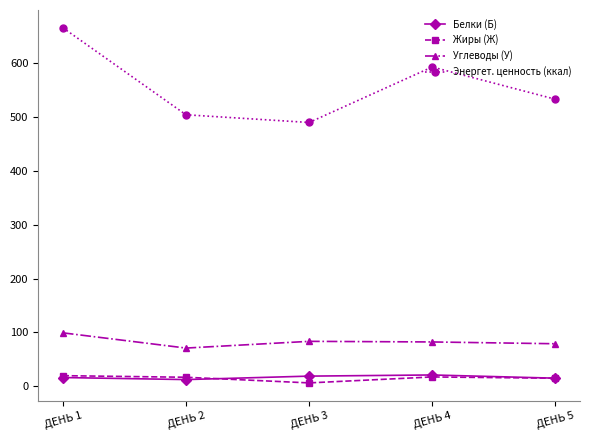

True or false: Жиры (Ж) and Углеводы (У) cross at least once.

False